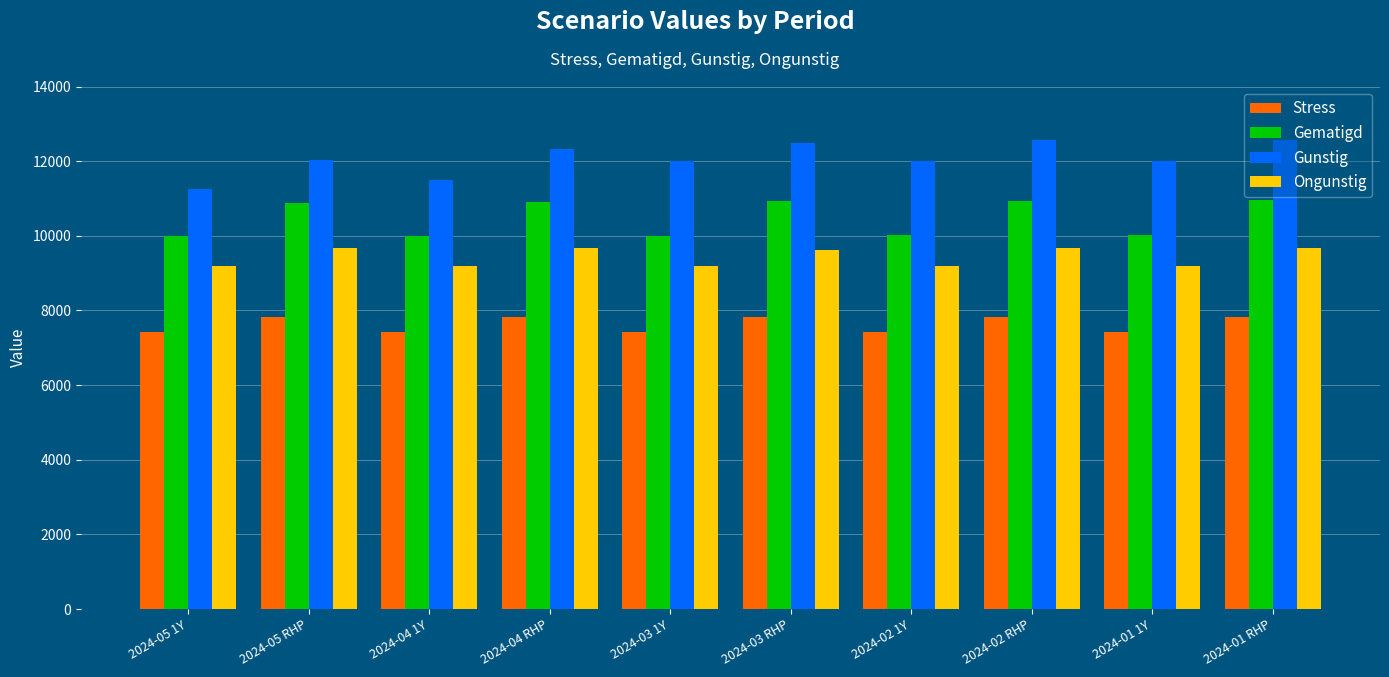

At how many categories does at least one series exceed 9206?

10